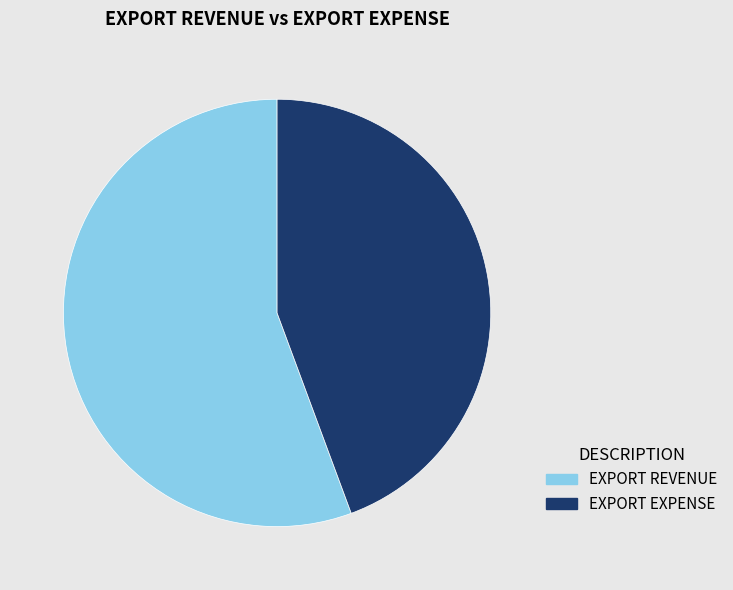

The EXPORT REVENUE slice represents 56% of the pie. True or false?

True